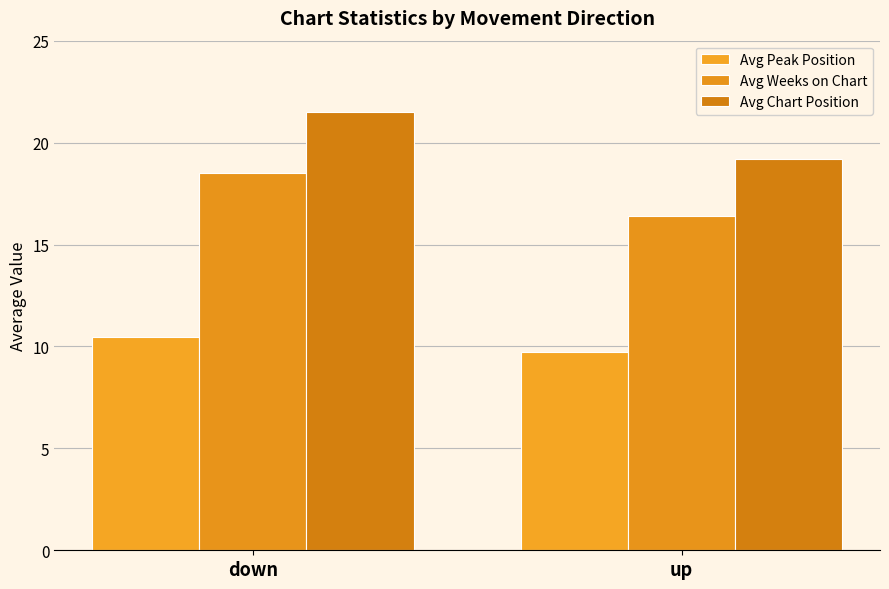

What are all the series names shown in the legend?

Avg Peak Position, Avg Weeks on Chart, Avg Chart Position